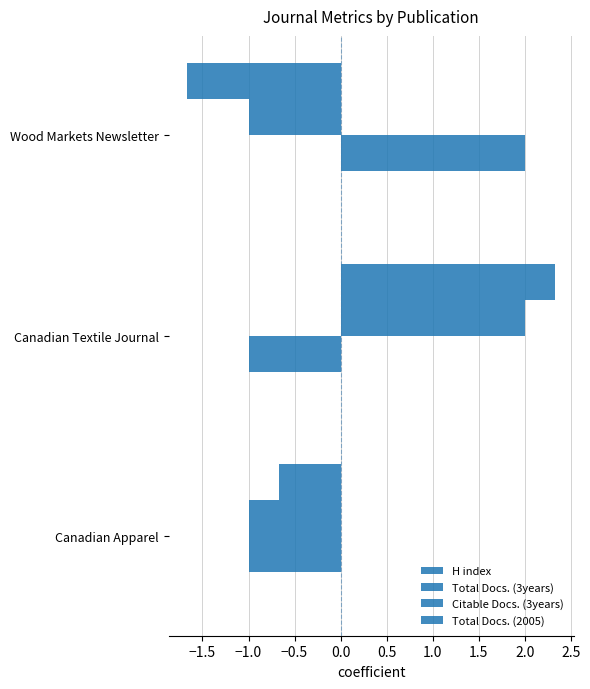

How many values in the Total Docs. (2005) series are below 0?

2